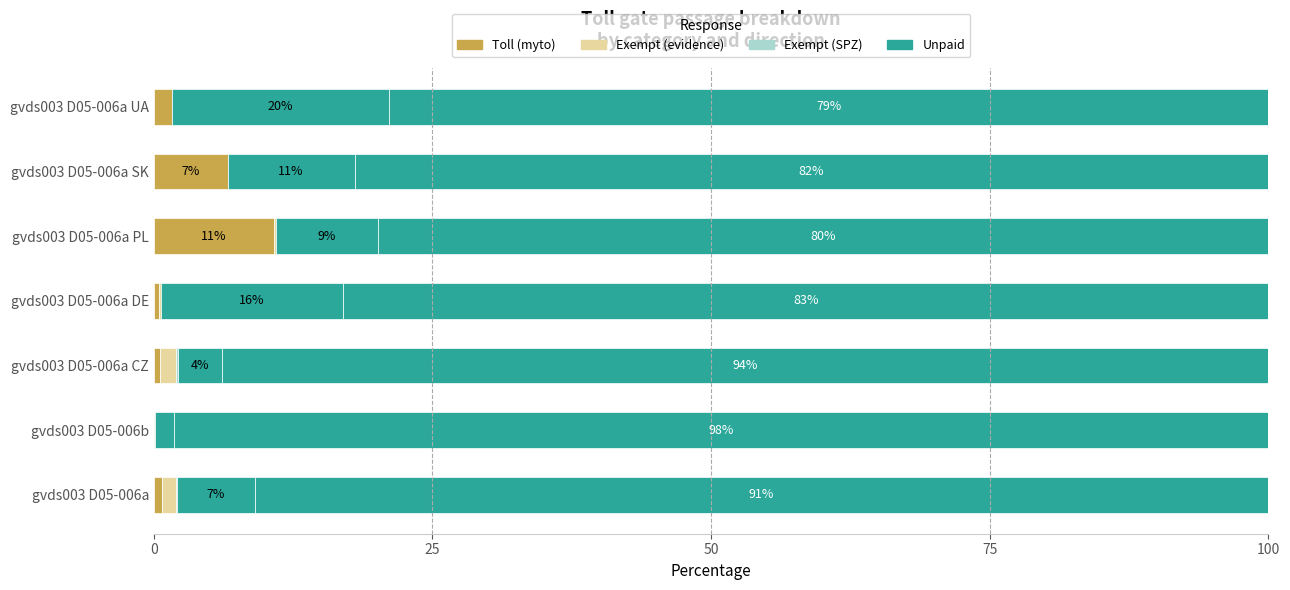

Is the value of Unpaid at gvds003 D05-006a DE greater than the value of Toll (myto) at gvds003 D05-006b?

Yes